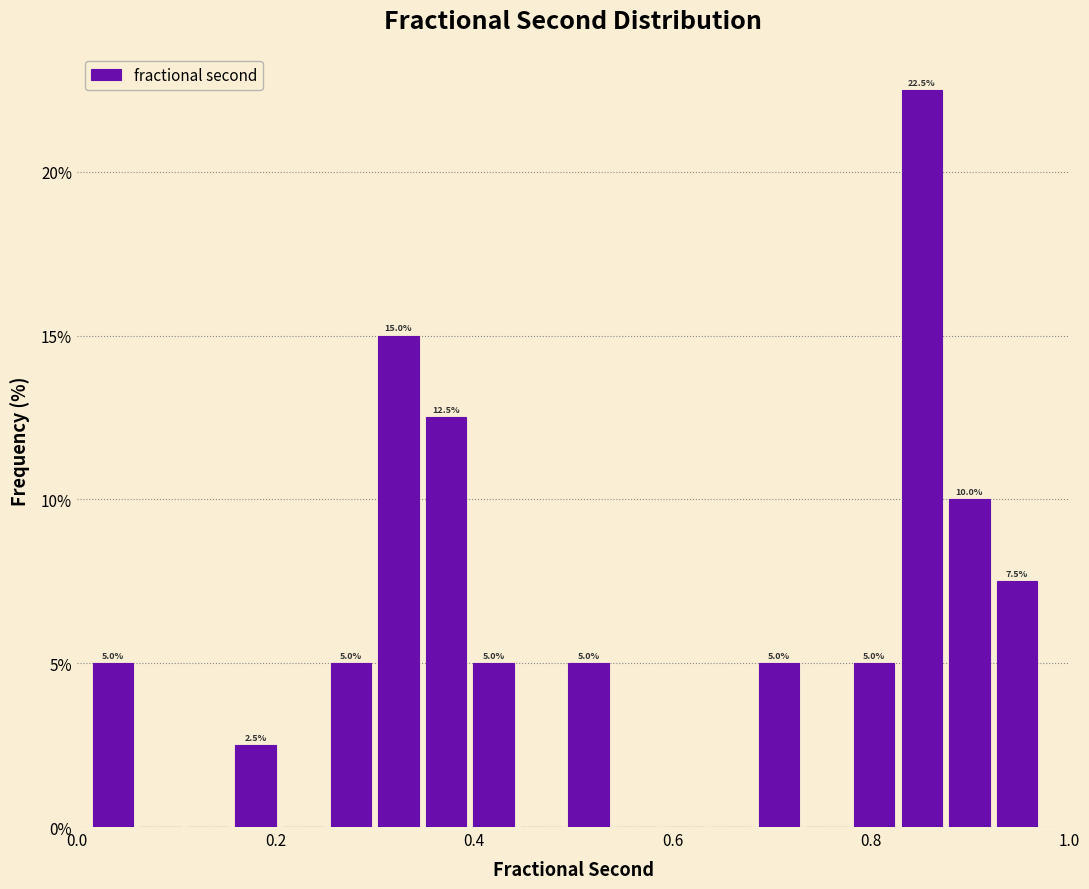

Around what value on the x-axis is the tallest bar? Give the approximate position of its centre, as read against the axis.

0.86